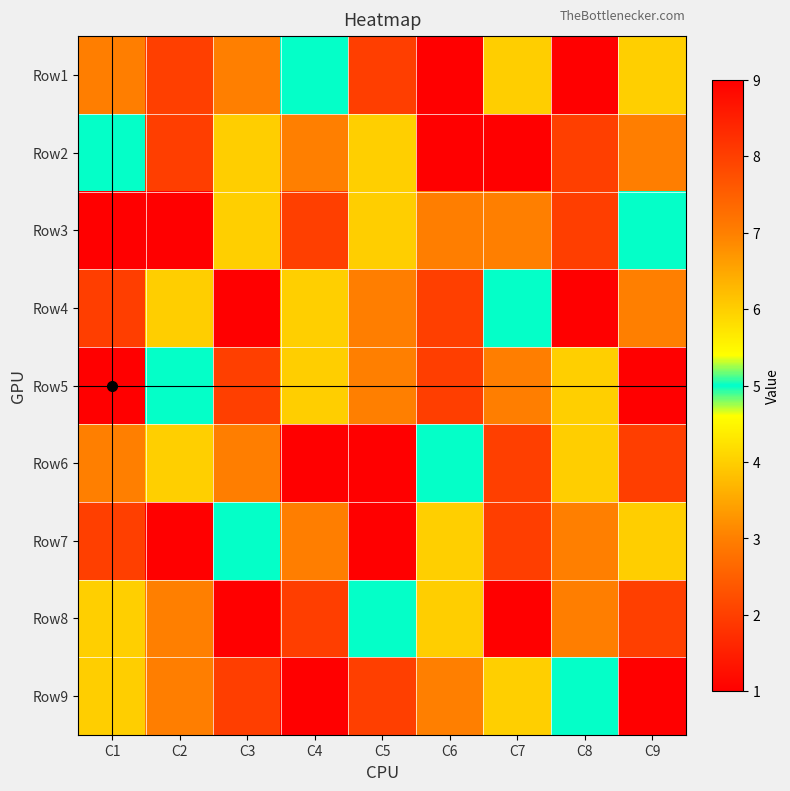

Between C3 and C7, which series saw the biggest shift?

Row8